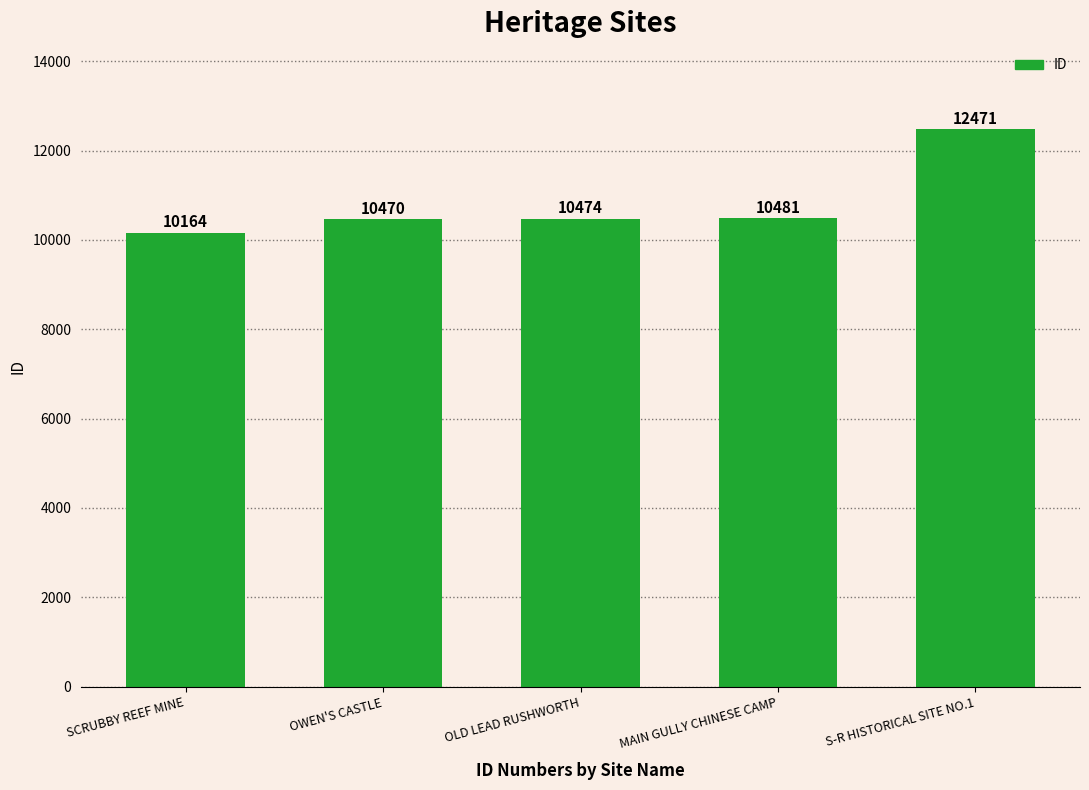

Count the number of data series in this chart.

1